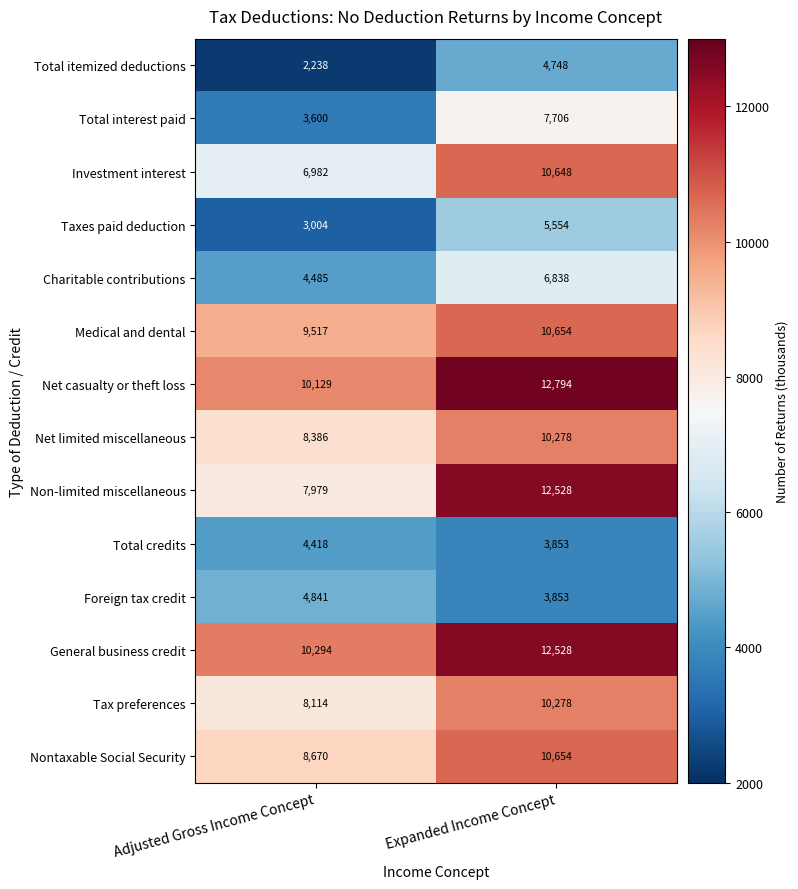

Which series has the largest range (max minus min)?

Non-limited miscellaneous